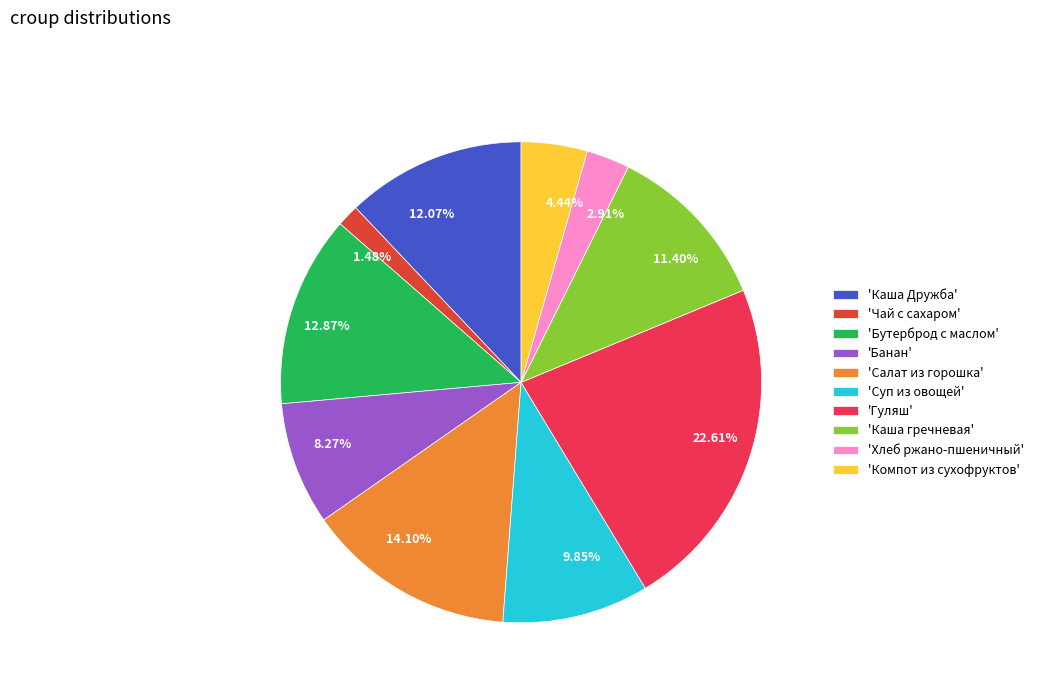

Count the number of slices in the pie.

10